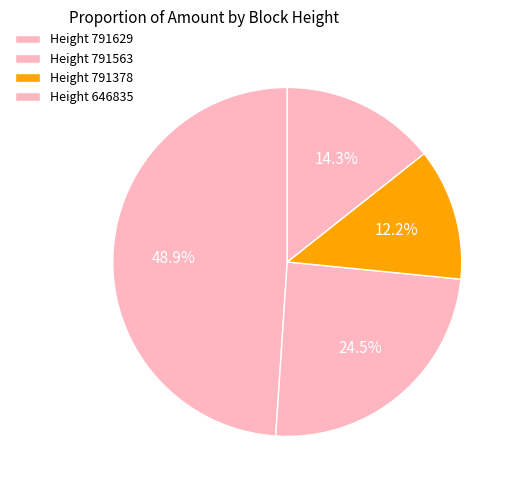

Count the number of slices in the pie.

4